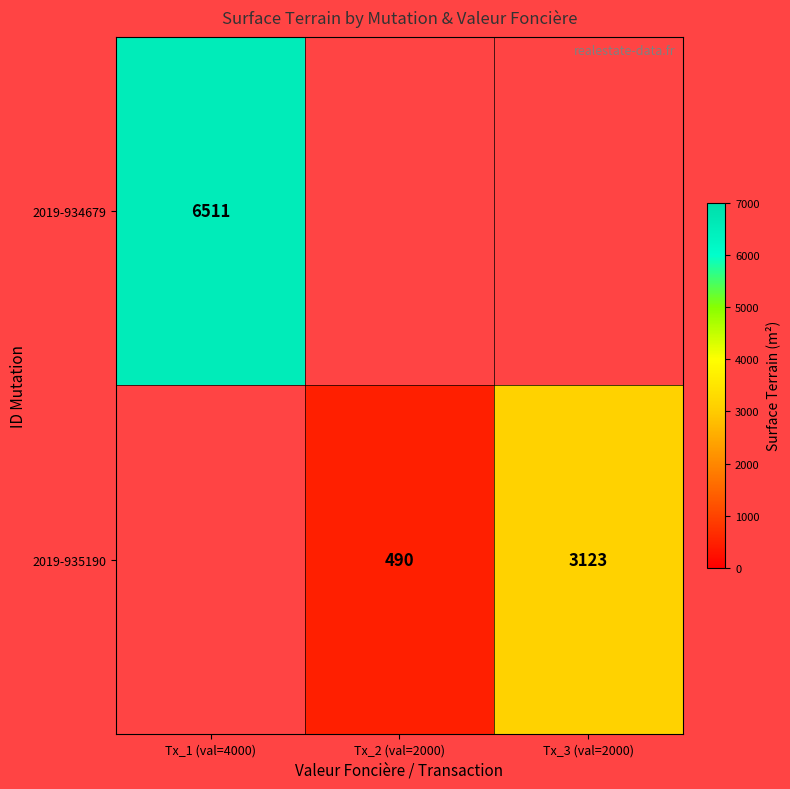

Is the value of 2019-935190 at Tx_3 (val=2000) greater than the value of 2019-934679 at Tx_1 (val=4000)?

No